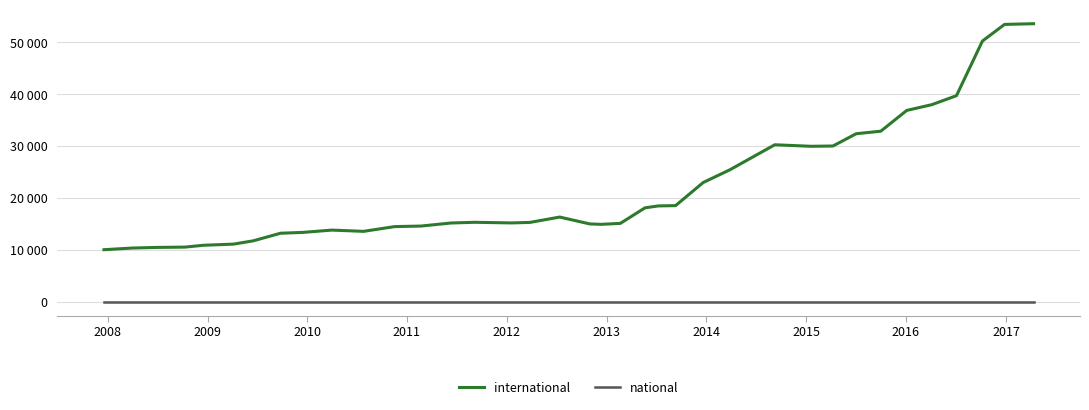

Does the chart have visible grid lines?

Yes